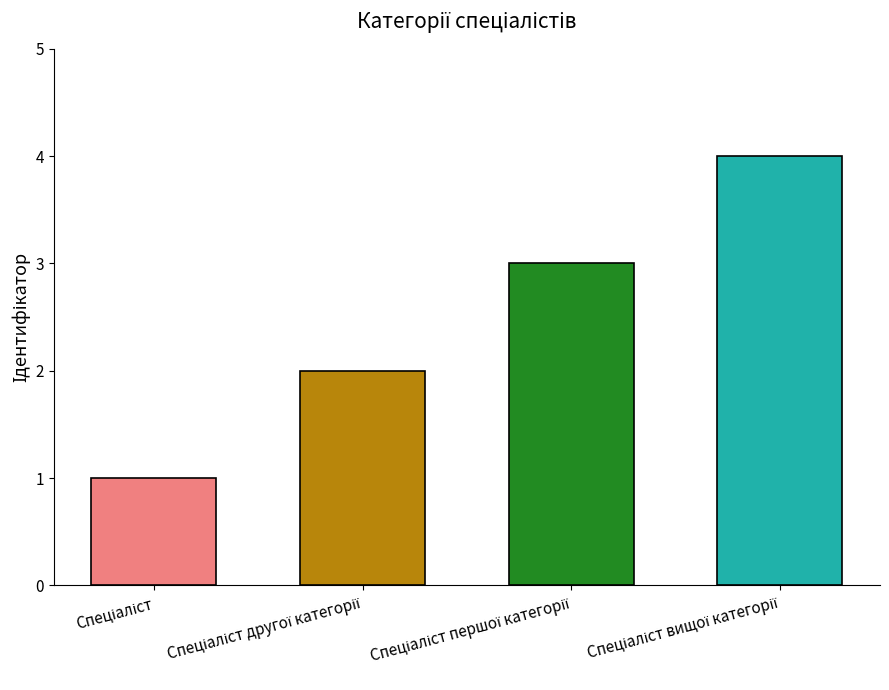

How many values are below 3?

2